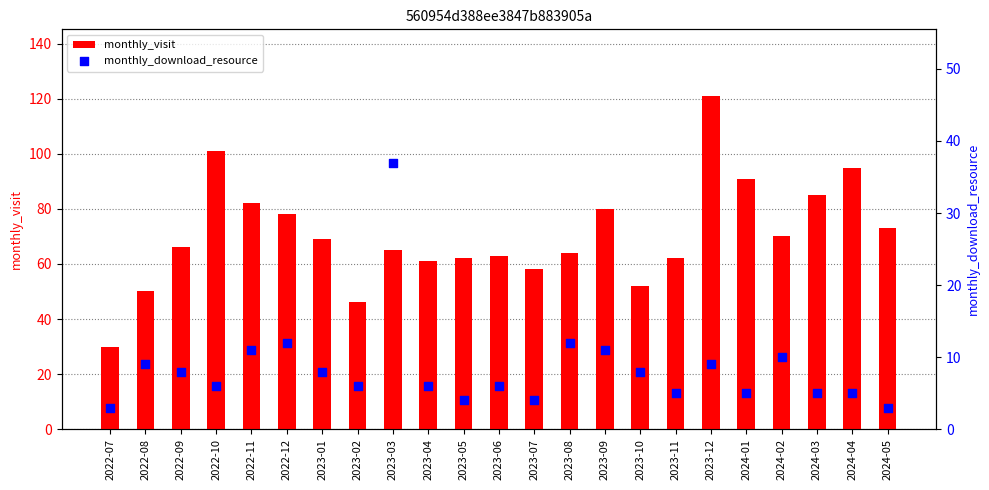

Which series reaches the minimum Y coordinate?

monthly_download_resource